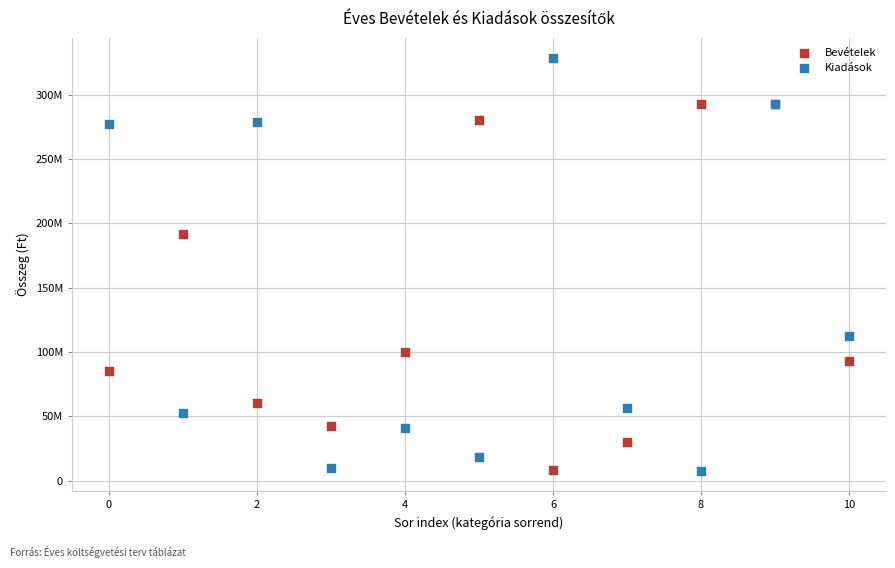

Which series has the largest Y range (max minus min)?

Kiadások